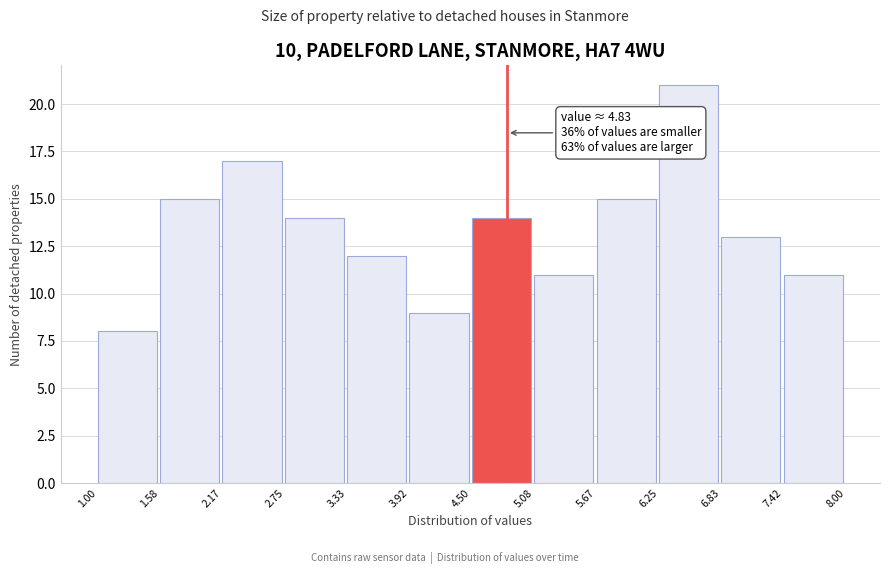

Which range on the x-axis has the tallest bar?

6.25 to 6.83